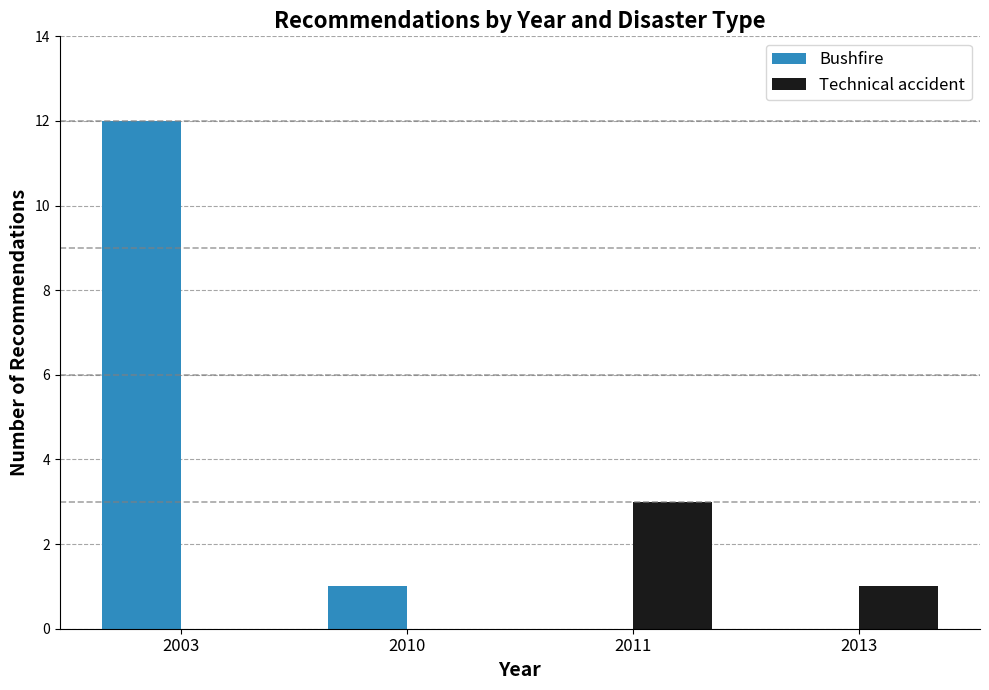

What is the maximum value shown in the chart?

12